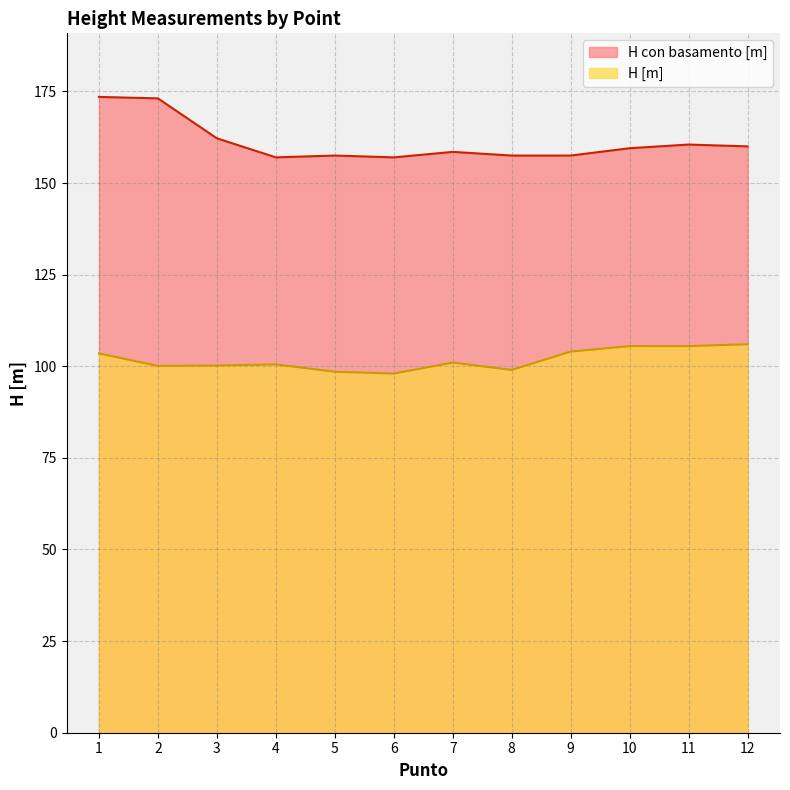

At which label does H [m] reach its minimum?

6